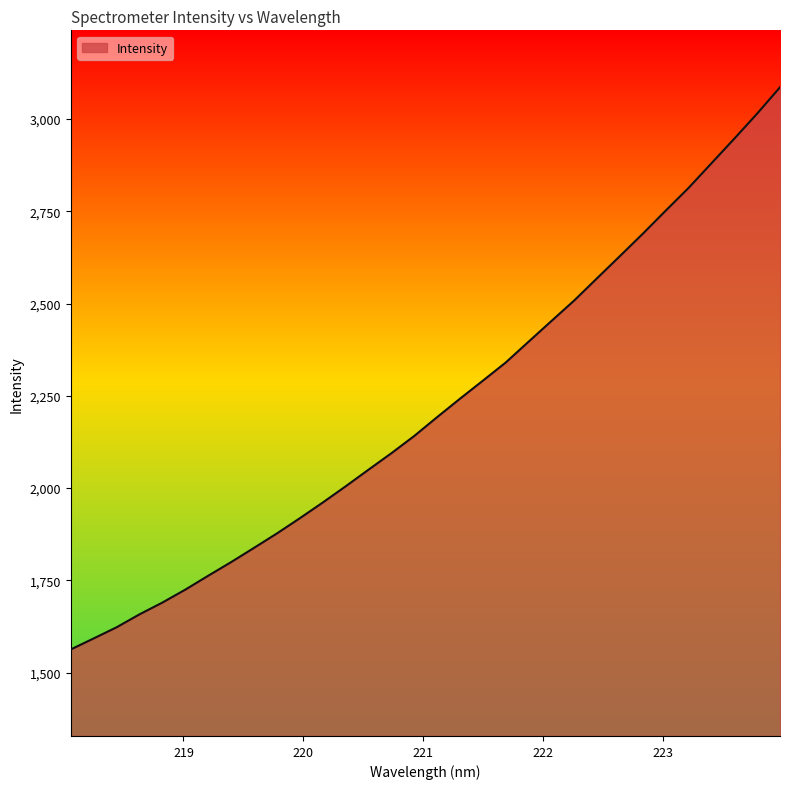

What is the greatest value displayed?

3086.1